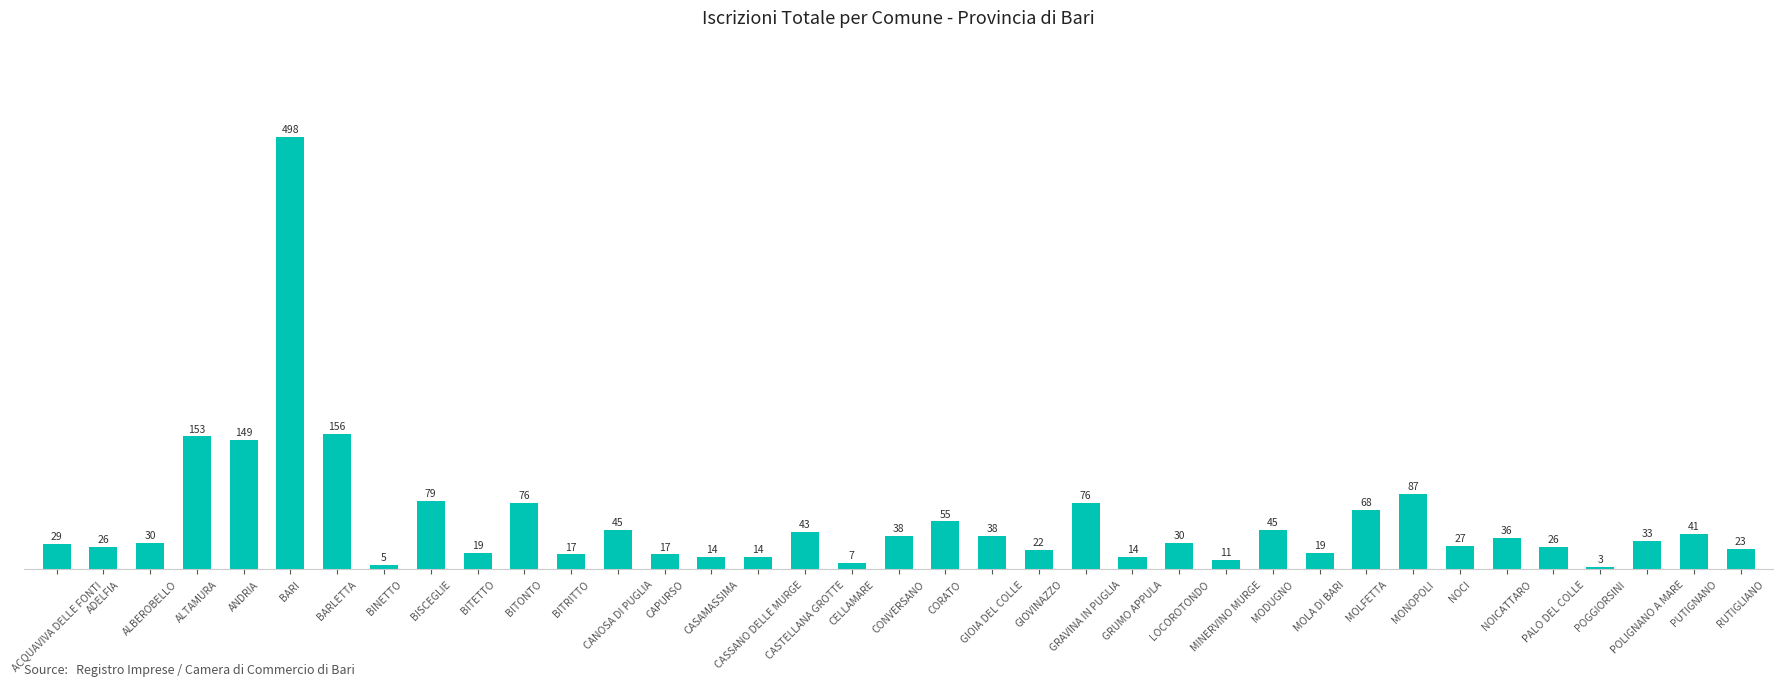

How many distinct data groups are displayed?

1